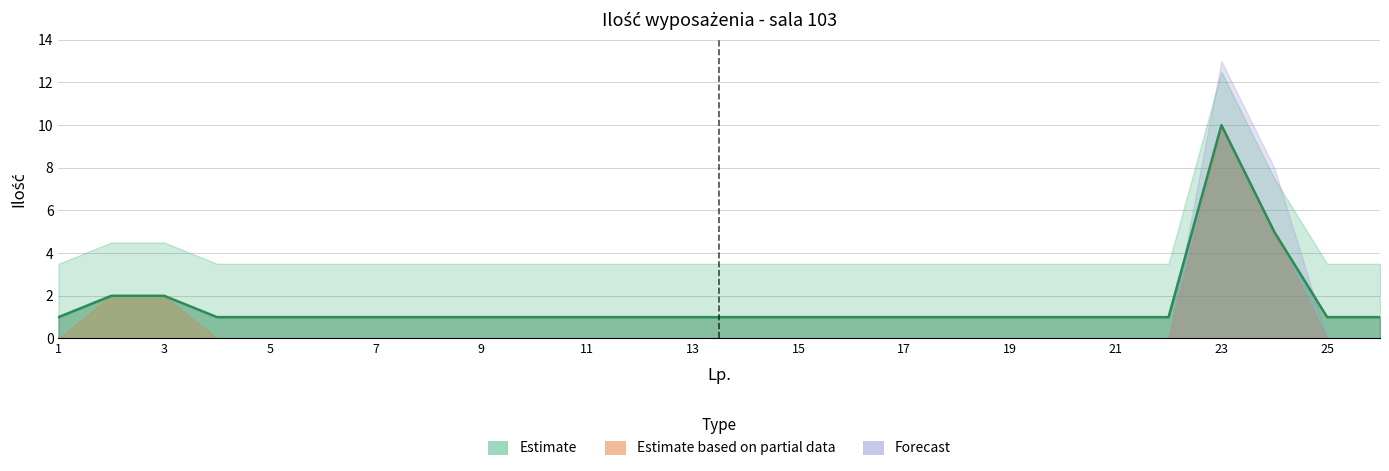

True or false: the data has more than 0 interior local peaks.

True